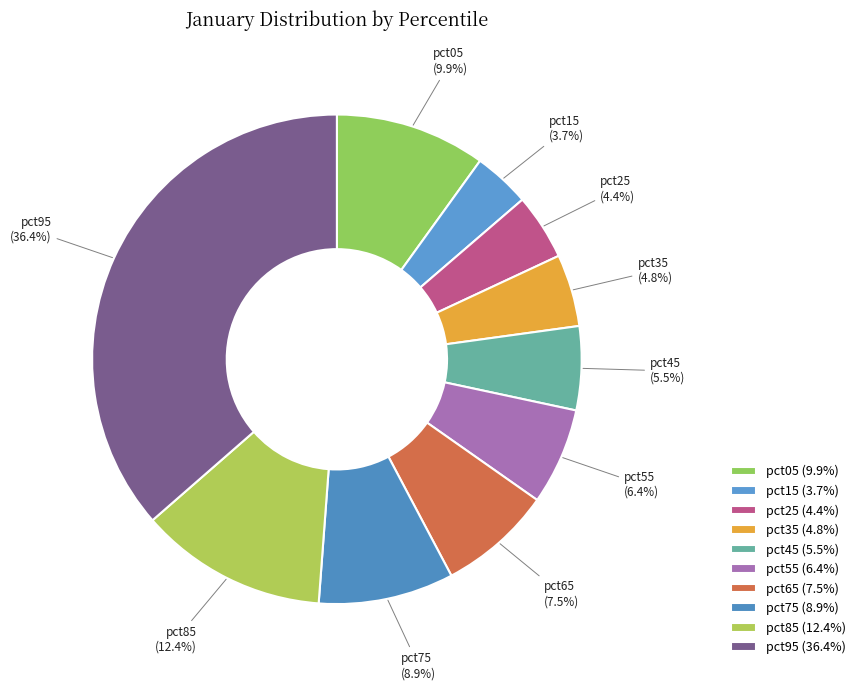

To the nearest percent, what percentage of the pie is pct15?

4%